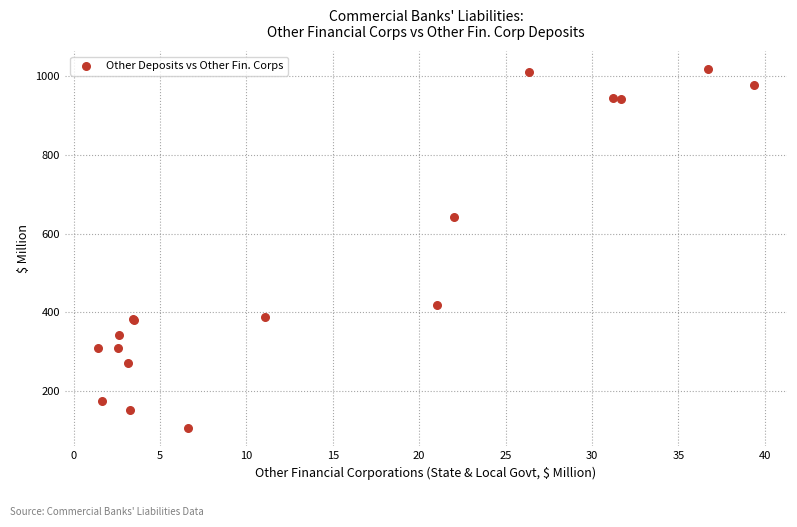

What Y value in the scatter plot is closest to 561?

642.5